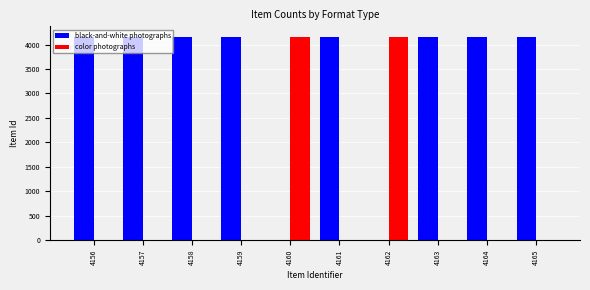

How many groups of bars are there?

10